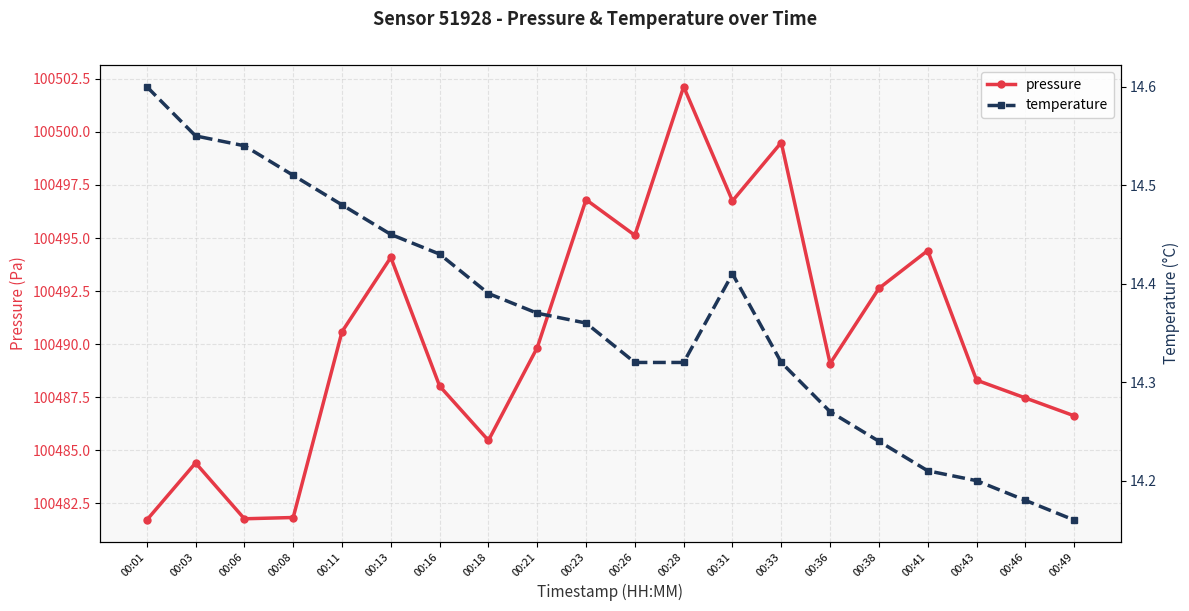

Is this an area chart (filled region under the line)?

No